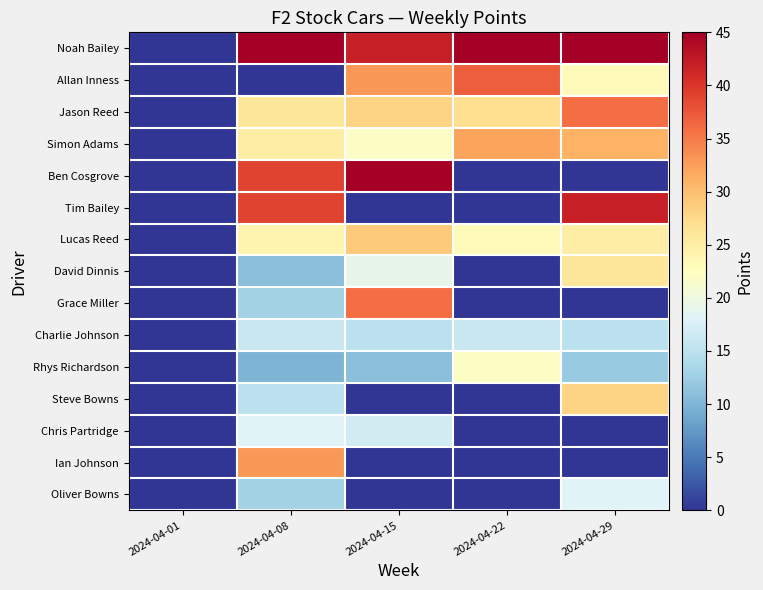

Reading left to right, extract all data points from this chart.

Noah Bailey: 2024-04-01=0	2024-04-08=45	2024-04-15=42	2024-04-22=45	2024-04-29=45
Allan Inness: 2024-04-01=0	2024-04-08=0	2024-04-15=33	2024-04-22=37	2024-04-29=23
Jason Reed: 2024-04-01=0	2024-04-08=26	2024-04-15=28	2024-04-22=27	2024-04-29=36
Simon Adams: 2024-04-01=0	2024-04-08=25	2024-04-15=22	2024-04-22=32	2024-04-29=31
Ben Cosgrove: 2024-04-01=0	2024-04-08=39	2024-04-15=45	2024-04-22=0	2024-04-29=0
Tim Bailey: 2024-04-01=0	2024-04-08=39	2024-04-15=0	2024-04-22=0	2024-04-29=42
Lucas Reed: 2024-04-01=0	2024-04-08=24	2024-04-15=29	2024-04-22=23	2024-04-29=25
David Dinnis: 2024-04-01=0	2024-04-08=11	2024-04-15=19	2024-04-22=0	2024-04-29=26
Grace Miller: 2024-04-01=0	2024-04-08=13	2024-04-15=36	2024-04-22=0	2024-04-29=0
Charlie Johnson: 2024-04-01=0	2024-04-08=16	2024-04-15=15	2024-04-22=16	2024-04-29=15
Rhys Richardson: 2024-04-01=0	2024-04-08=10	2024-04-15=11	2024-04-22=22	2024-04-29=12
Steve Bowns: 2024-04-01=0	2024-04-08=15	2024-04-15=0	2024-04-22=0	2024-04-29=28
Chris Partridge: 2024-04-01=0	2024-04-08=18	2024-04-15=17	2024-04-22=0	2024-04-29=0
Ian Johnson: 2024-04-01=0	2024-04-08=33	2024-04-15=0	2024-04-22=0	2024-04-29=0
Oliver Bowns: 2024-04-01=0	2024-04-08=13	2024-04-15=0	2024-04-22=0	2024-04-29=18